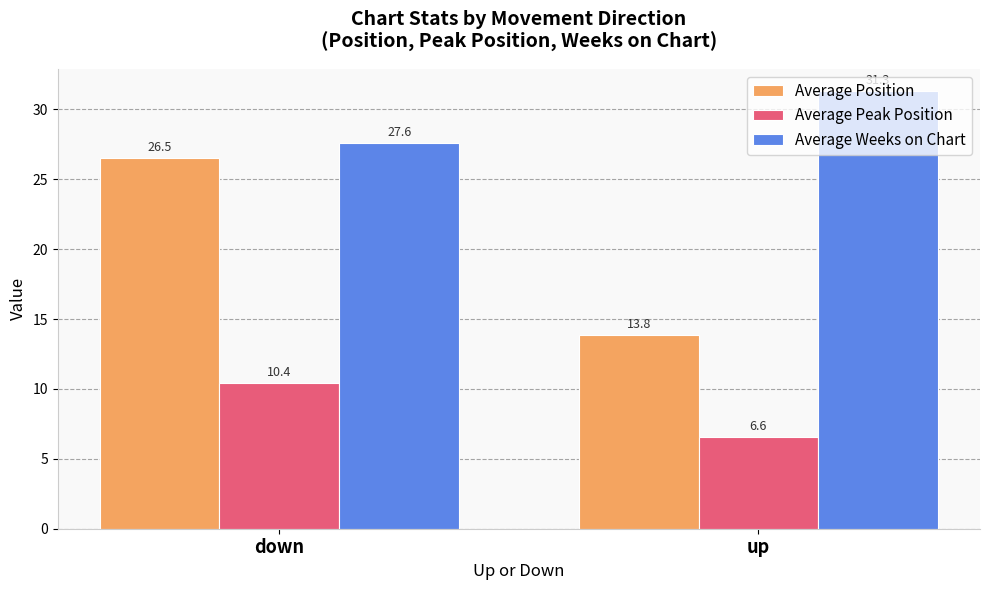

What is the spread (max minus min) of values at up?

24.7